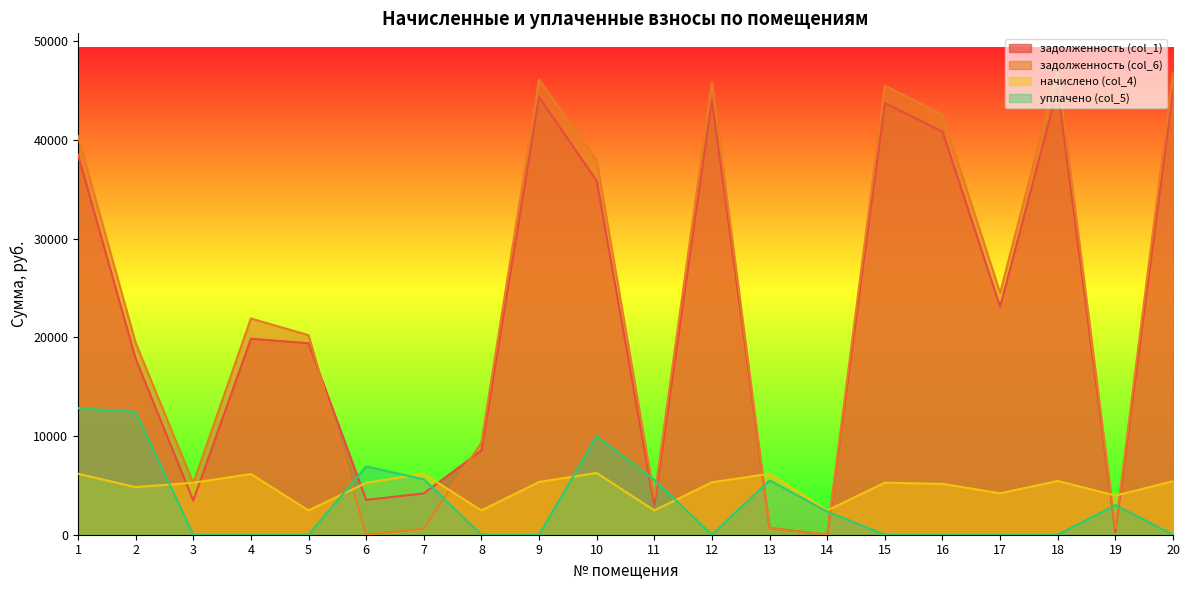

Which series changed the most between 2 and 6?

задолженность (col_6)